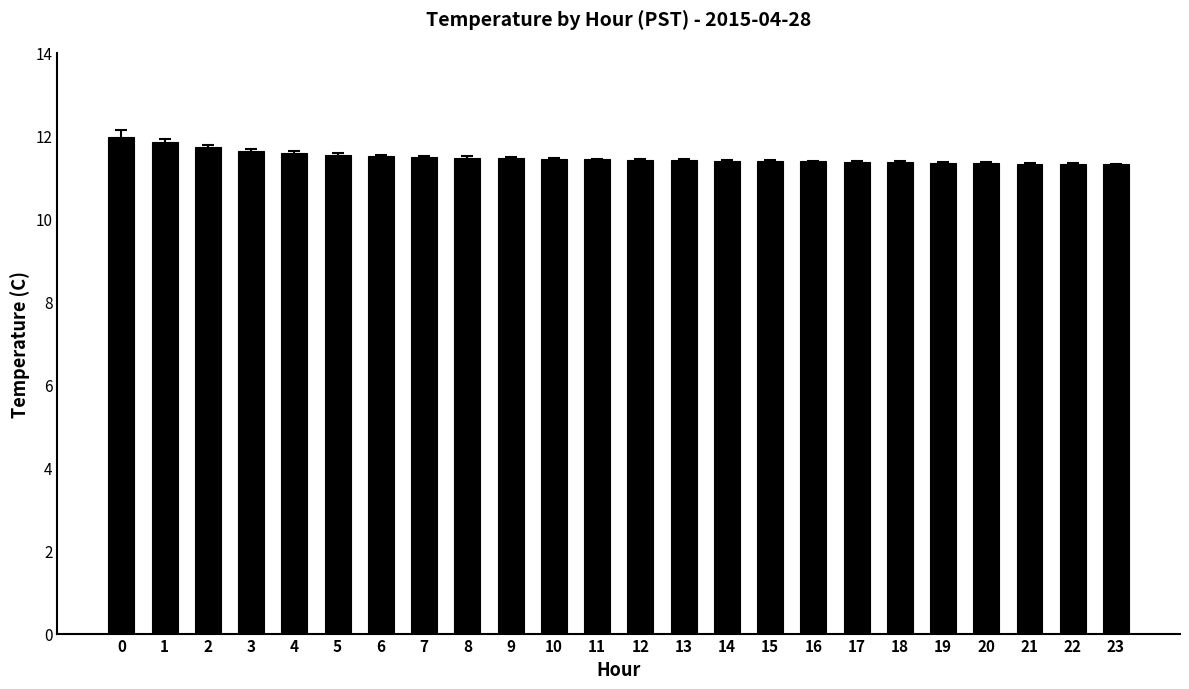

What is the greatest value displayed?

12.0